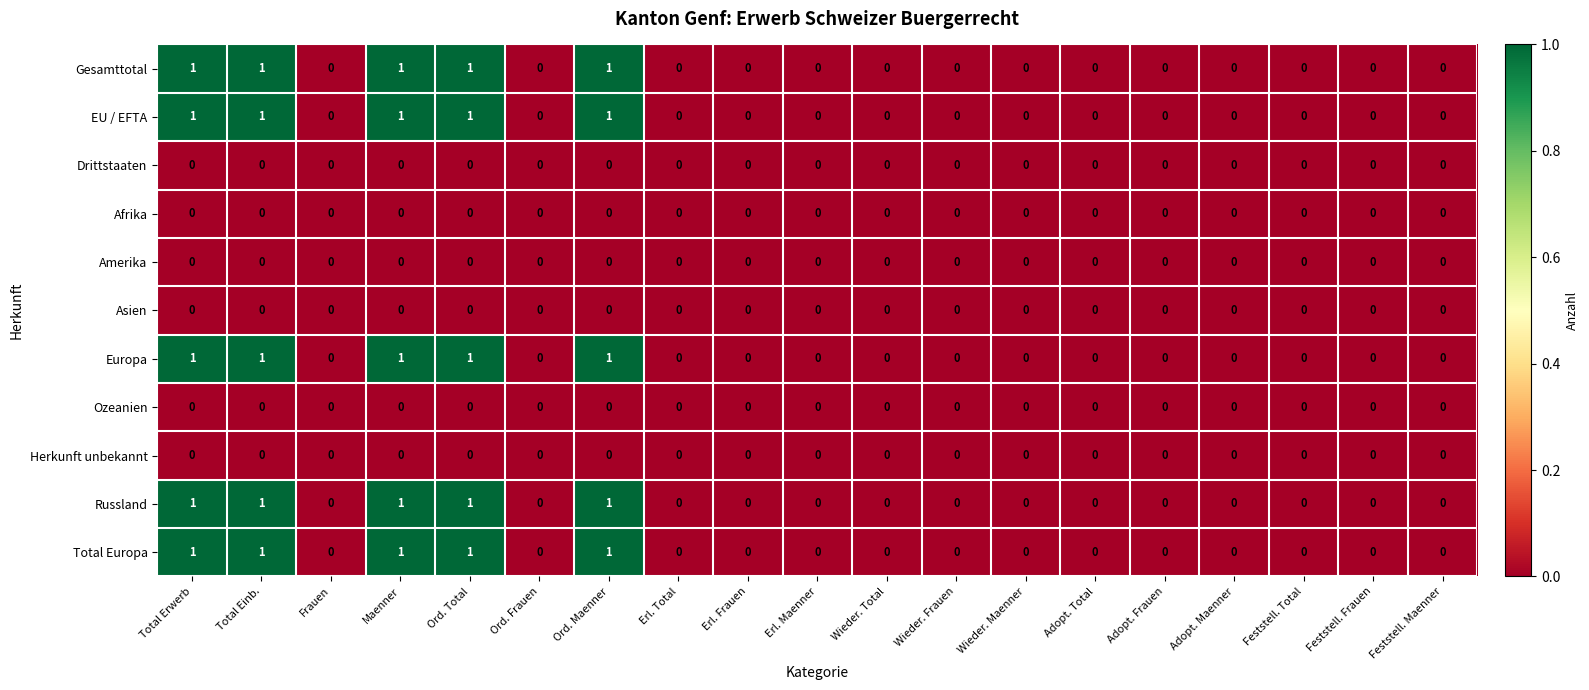

True or false: Asien has a value of 0 at Adopt. Maenner.

True